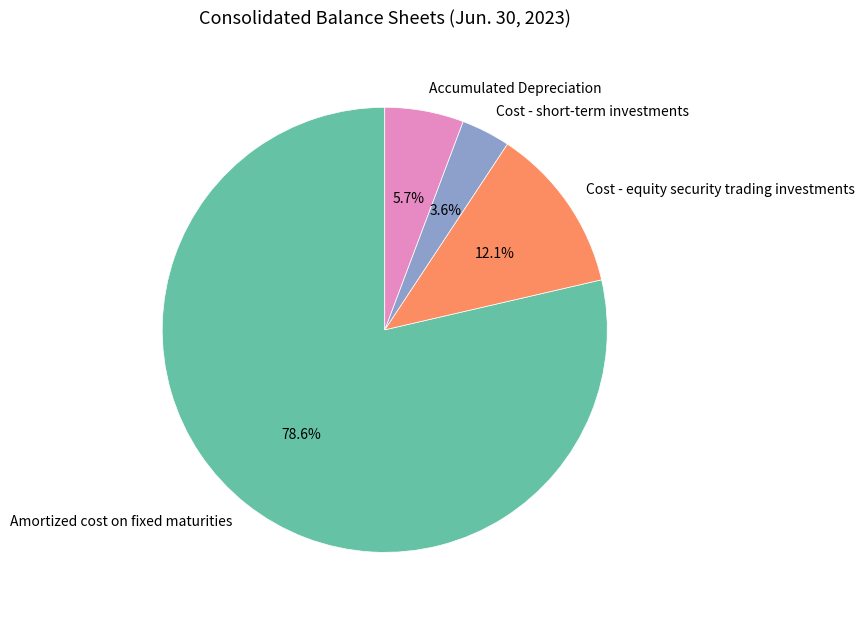

To the nearest percent, what portion does Amortized cost on fixed maturities represent?

79%